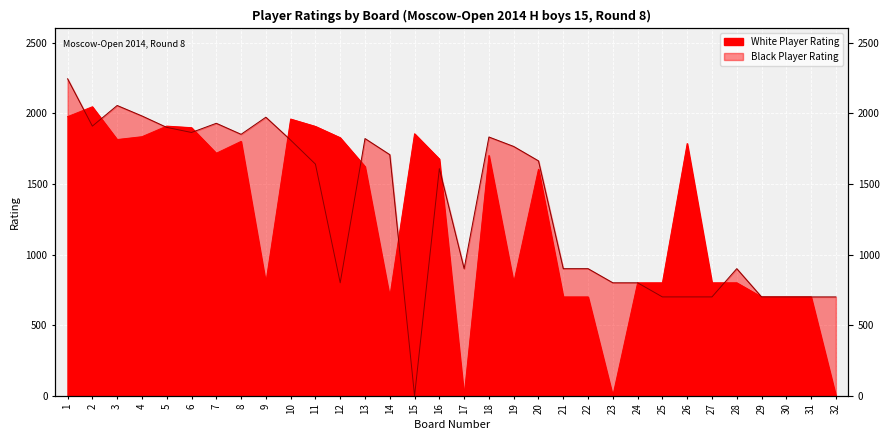

The White Player Rating series shows -1223 at 23. True or false?

False